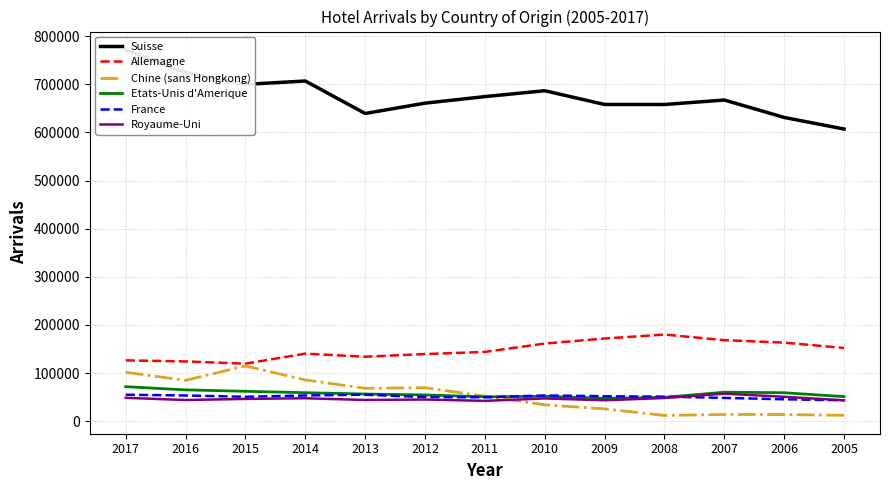

At how many categories does at least one series exceed 614042?

12